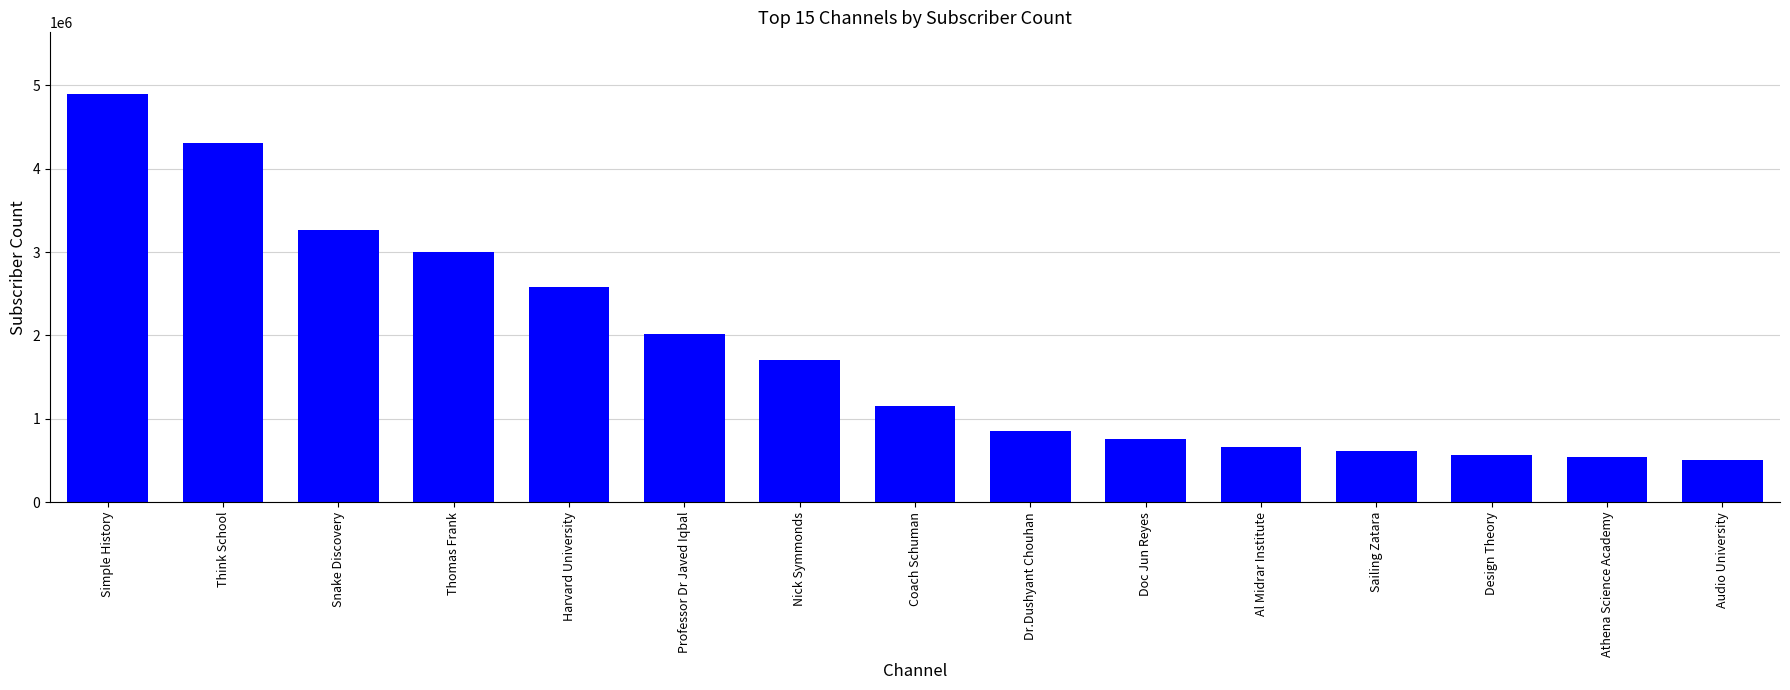

How many data points are less than 1150000?

7